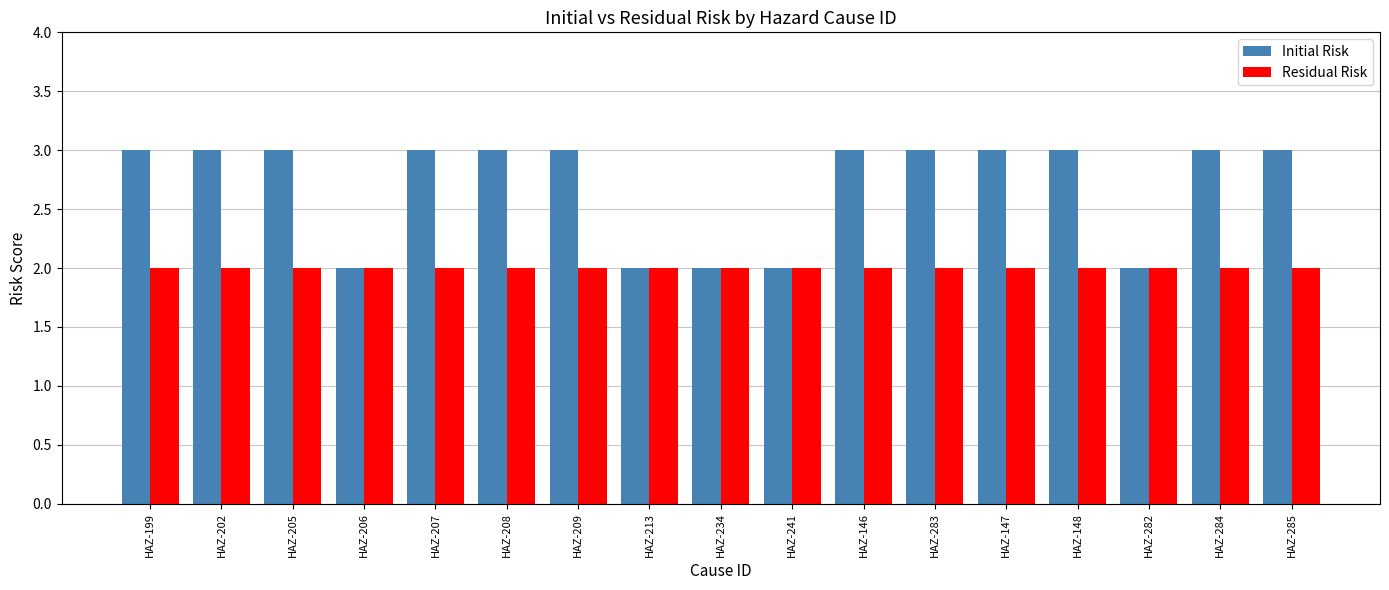

Is it true that Initial Risk equals 4 at HAZ-146?

False